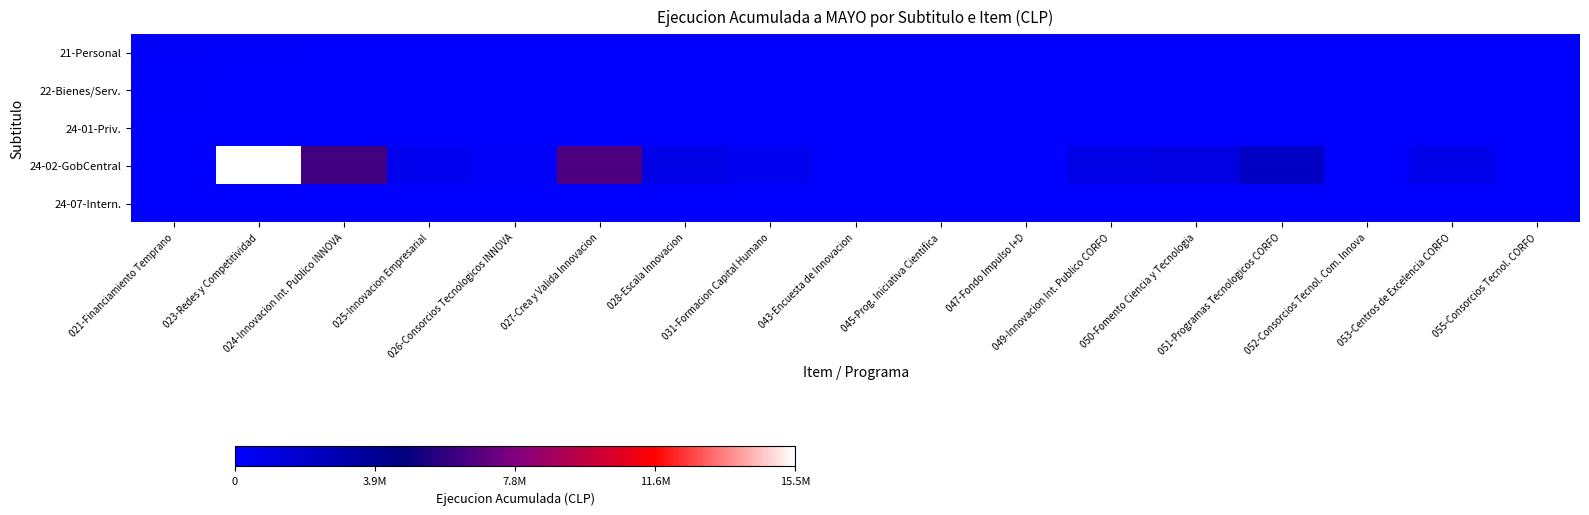

List the series in order of their peak value, lowest first.

24-01-Priv., 24-07-Intern., 22-Bienes/Serv., 21-Personal, 24-02-GobCentral